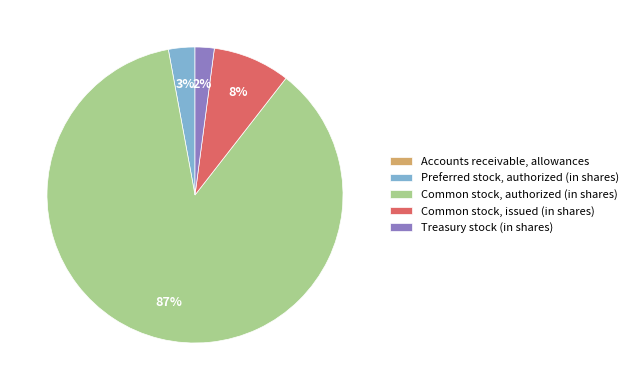

Which has a higher value, Common stock, authorized (in shares) or Common stock, issued (in shares)?

Common stock, authorized (in shares)